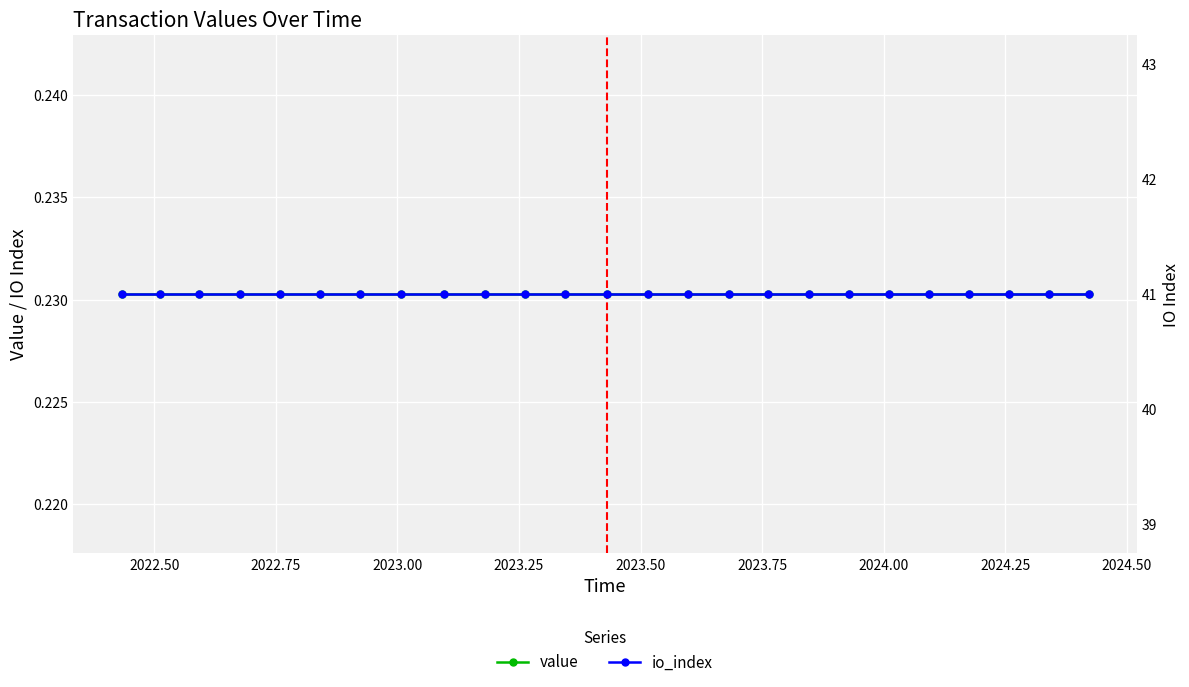

True or false: value and io_index intersect in this chart.

False